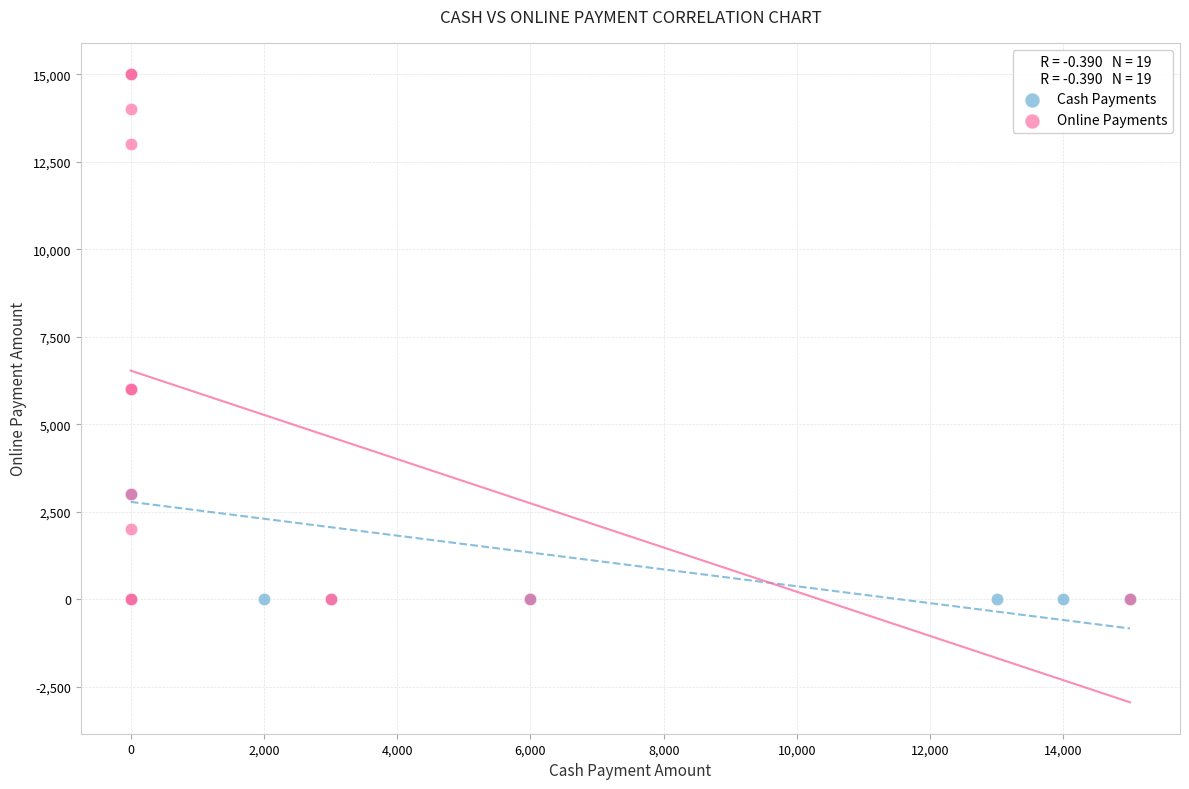

What are all the series names shown in the legend?

Cash Payments, Online Payments